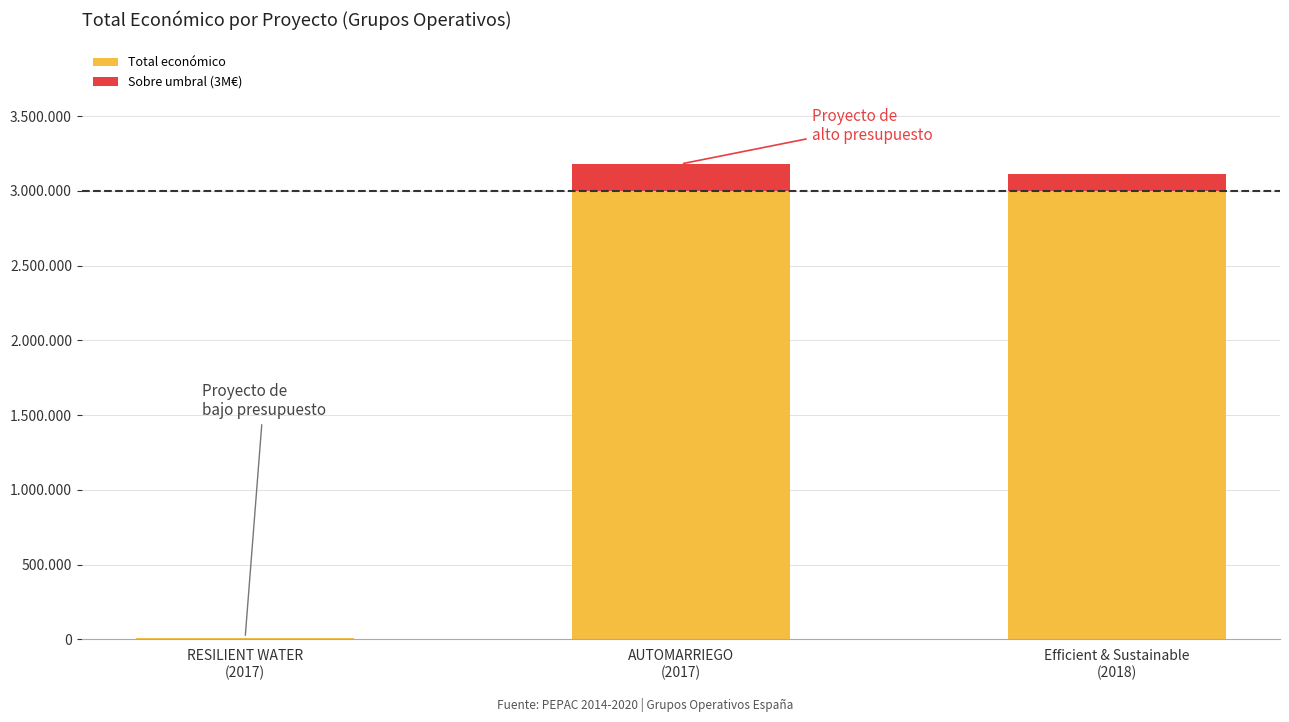

What are all the series names shown in the legend?

Total económico, Sobre umbral (3M€)